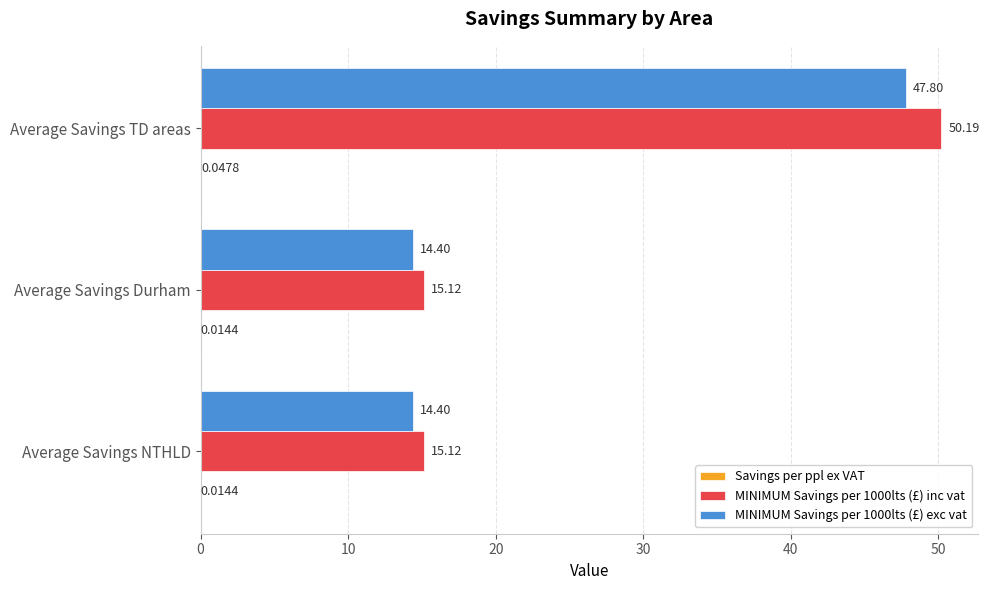

Which category has the highest value across all series?

Average Savings TD areas